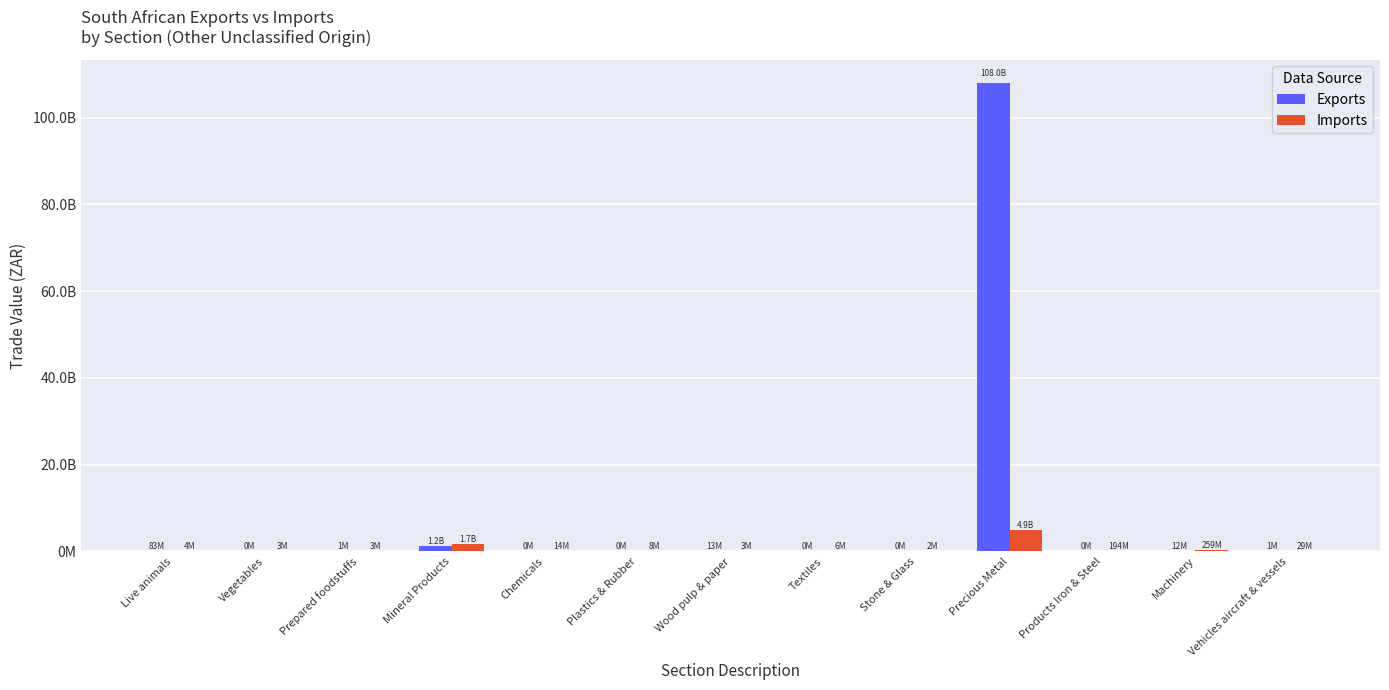

What are all the series names shown in the legend?

Exports, Imports